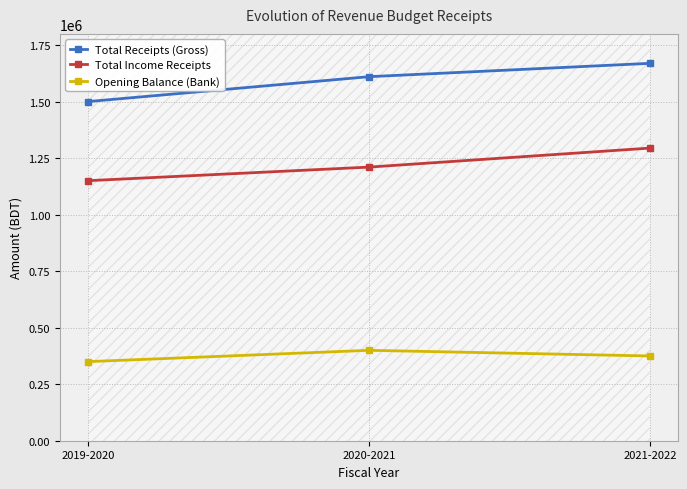

Reading right to left, transcribe all the data shown in this chart.

Total Receipts (Gross): 2021-2022=1669725	2020-2021=1610600	2019-2020=1500500
Total Income Receipts: 2021-2022=1294725	2020-2021=1210600	2019-2020=1150500
Opening Balance (Bank): 2021-2022=375000	2020-2021=400000	2019-2020=350000